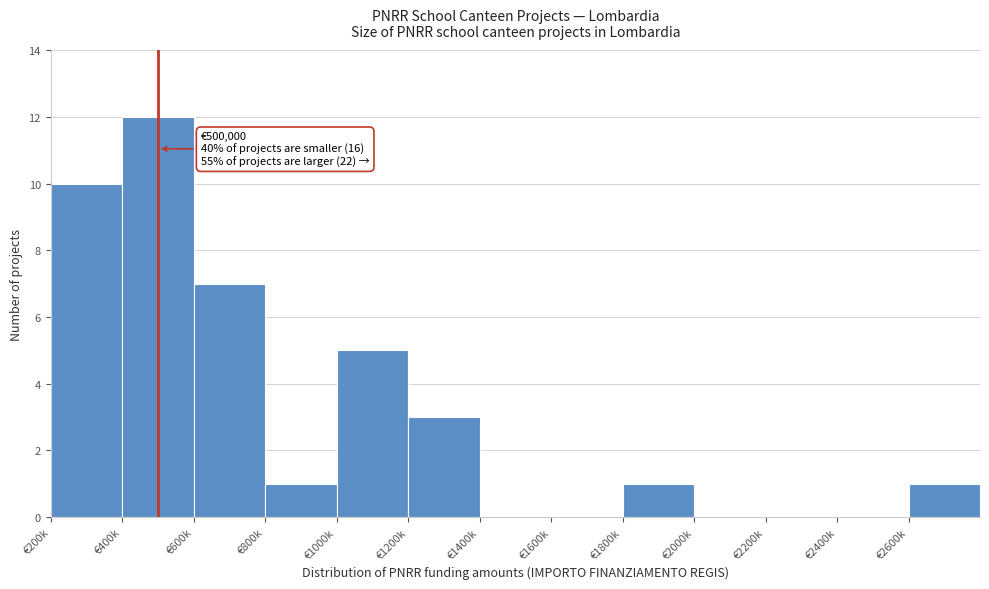

Reading left to right, list all the values displayed in this chart.

€200k=10	€400k=12	€600k=7	€800k=1	€1000k=5	€1200k=3	€1400k=0	€1600k=0	€1800k=1	€2000k=0	€2200k=0	€2400k=0	€2600k=1